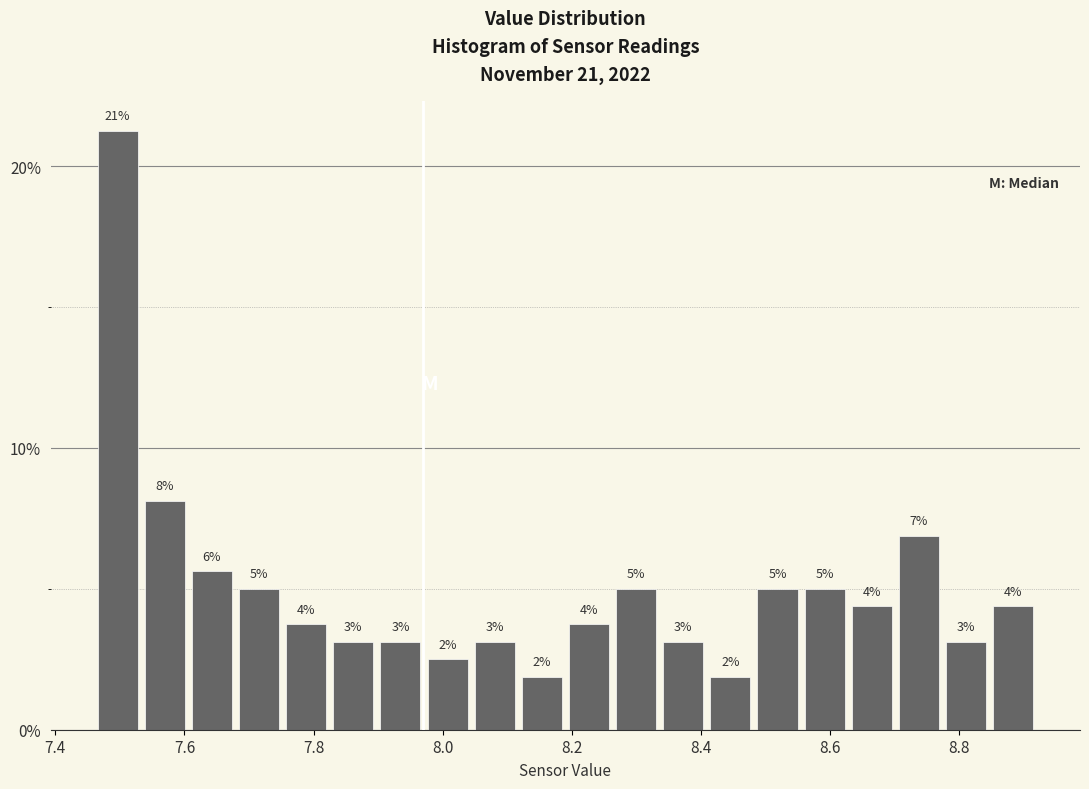

Around what value on the x-axis is the tallest bar? Give the approximate position of its centre, as read against the axis.

7.50